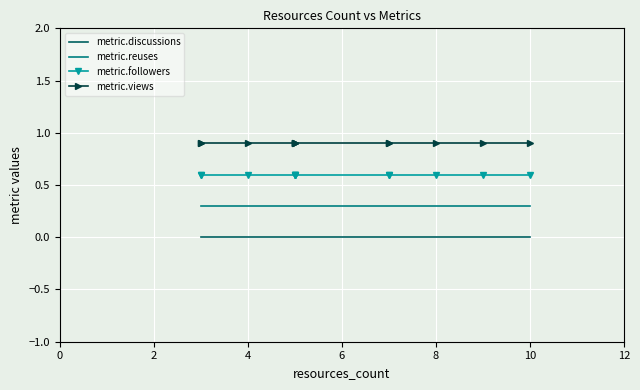

What are all the series names shown in the legend?

metric.discussions, metric.reuses, metric.followers, metric.views